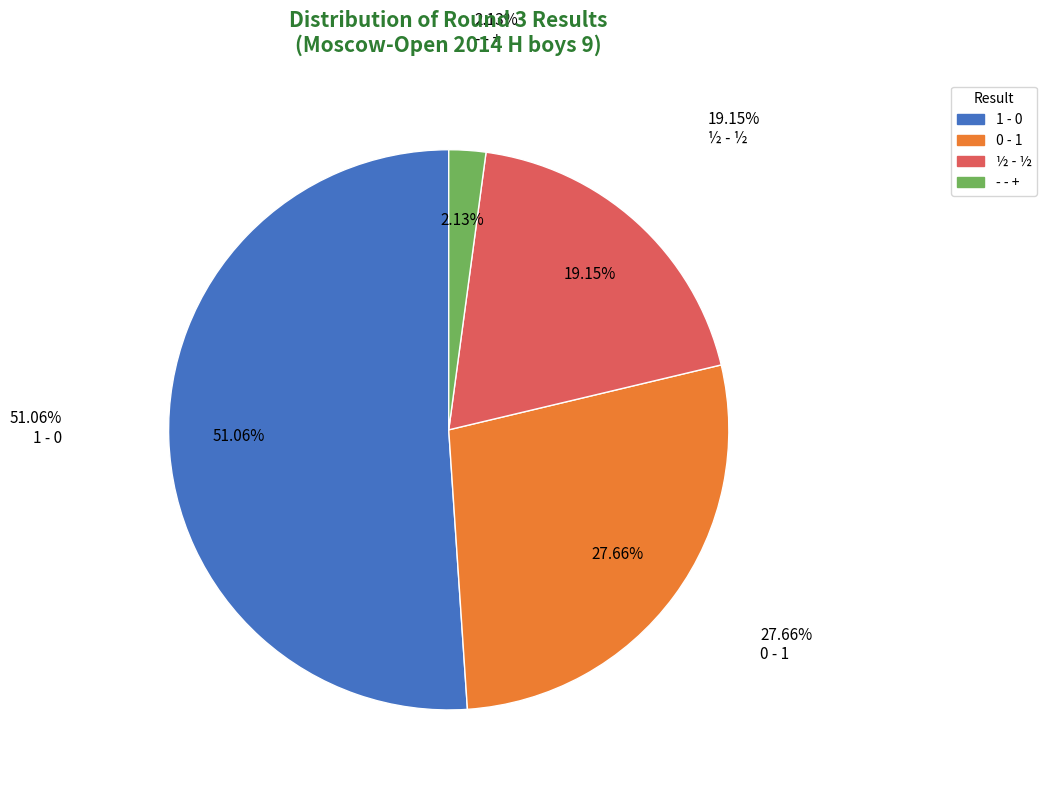

Is it true that ½ - ½ is 19% of the pie?

True